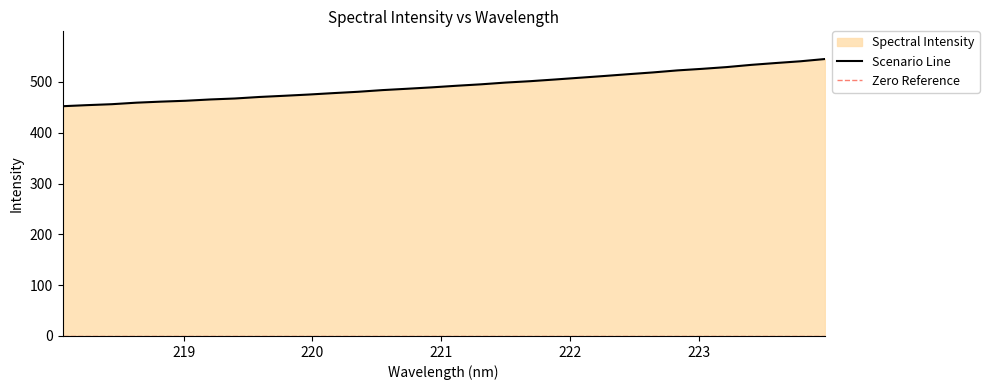

What is the change in value from 219.3979 to 219.7801?

+5.3